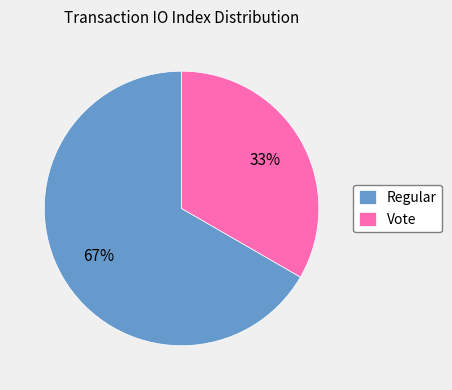

Between Vote and Regular, which is larger?

Regular